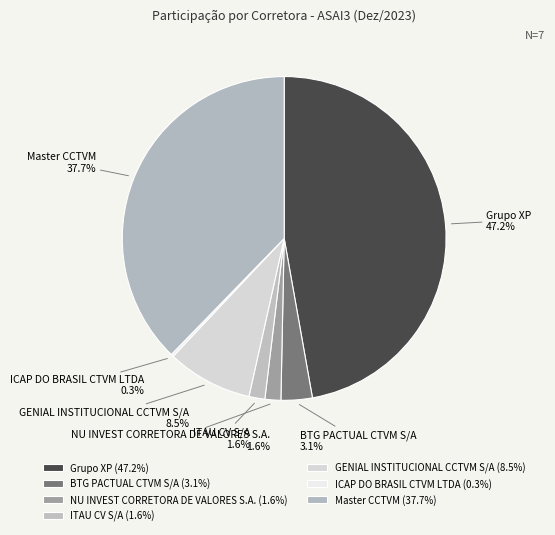

To the nearest percent, what portion does BTG PACTUAL CTVM S/A represent?

3%